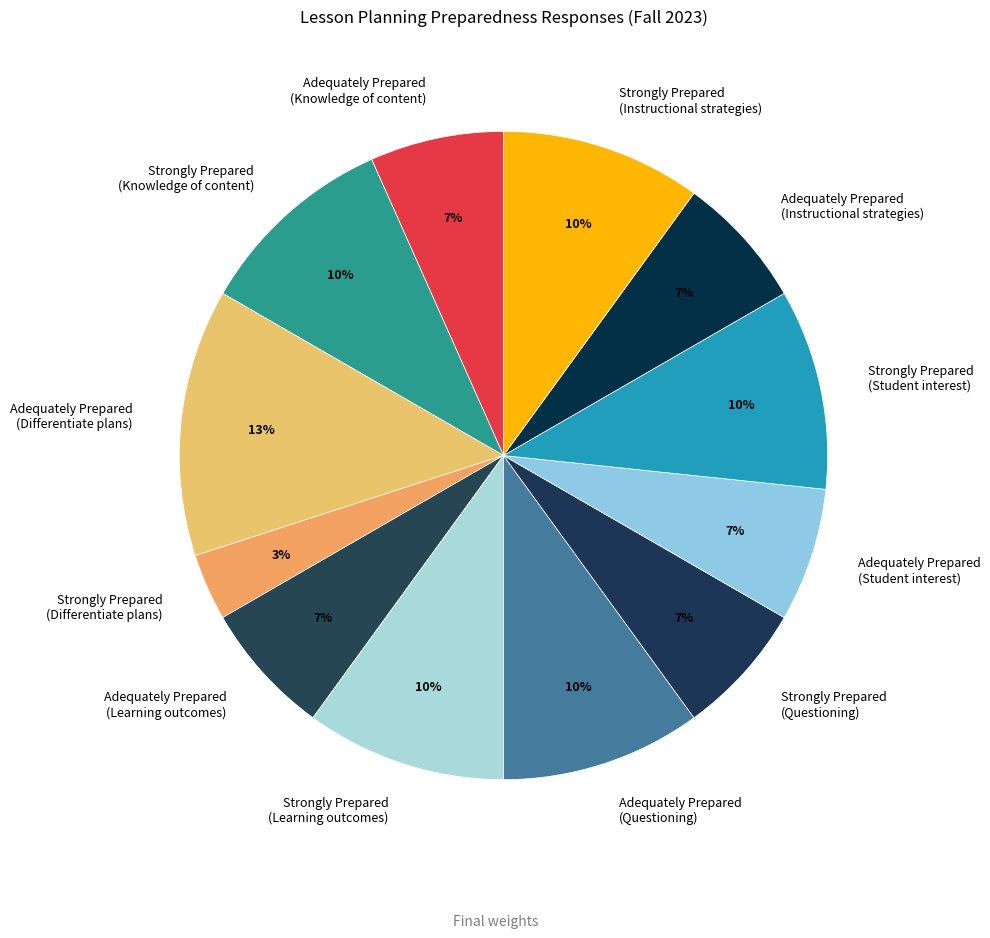

Is it true that Strongly Prepared (Student interest) is 10% of the pie?

True